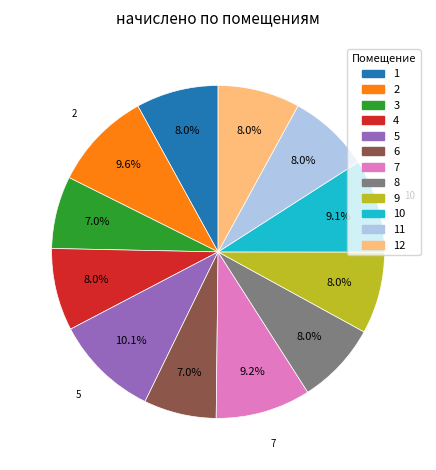

What percentage do 5 and 10 together represent?

19.2%